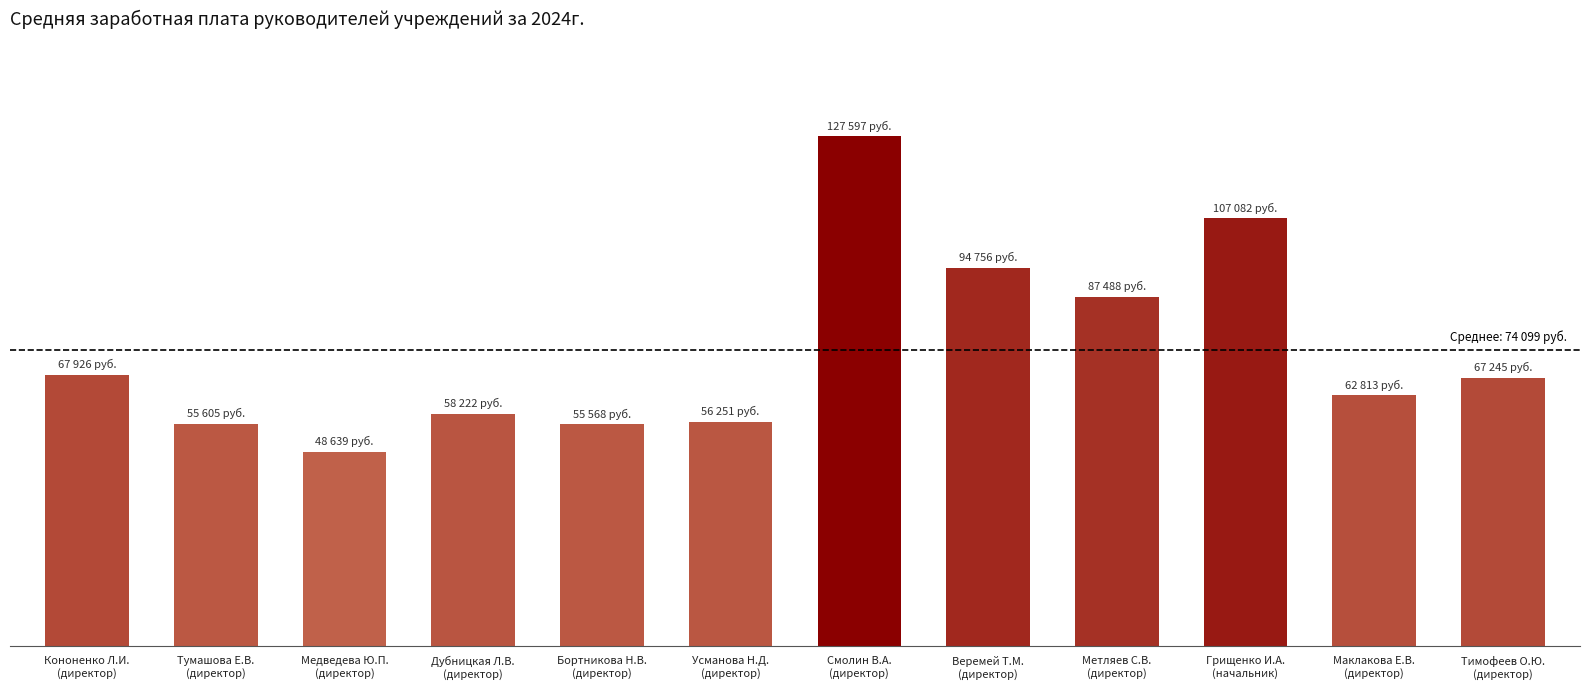

What is the ratio of the value at Метляев С.В.
(директор) to the value at Бортникова Н.В.
(директор)?

1.6